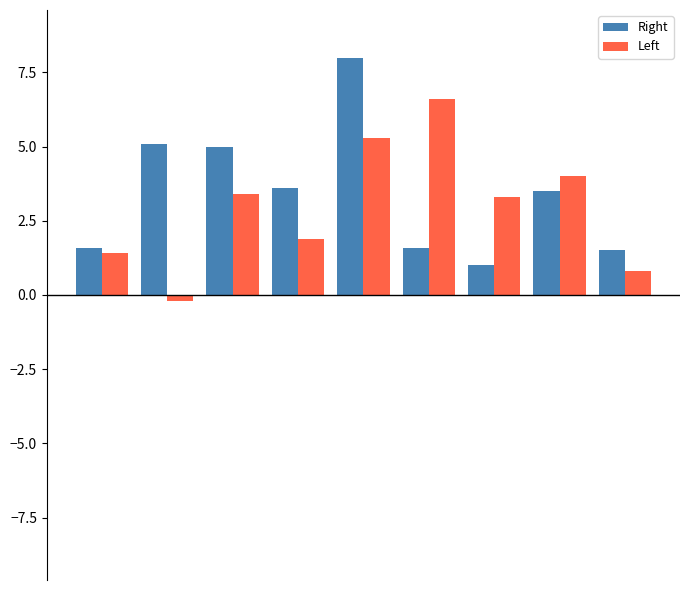

Reading left to right, list all the values displayed in this chart.

Right: 1.6	5.1	5.0	3.6	8.0	1.6	1.0	3.5	1.5
Left: 1.4	-0.2	3.4	1.9	5.3	6.6	3.3	4.0	0.8